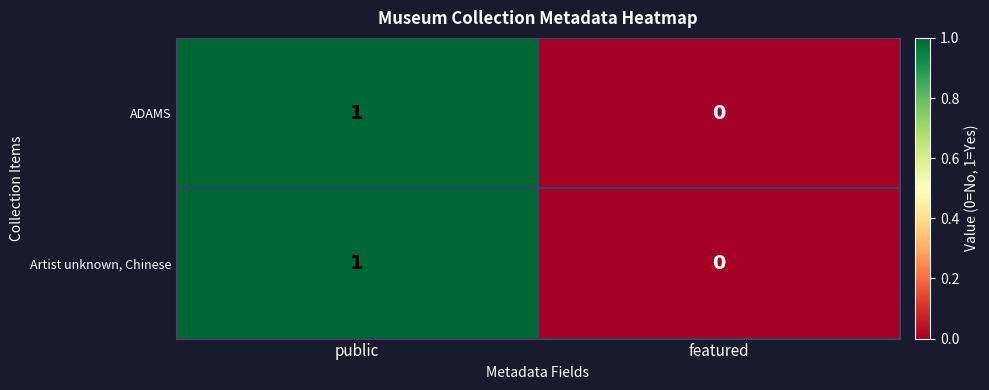

Is the value of Artist unknown, Chinese at public greater than the value of ADAMS at featured?

Yes